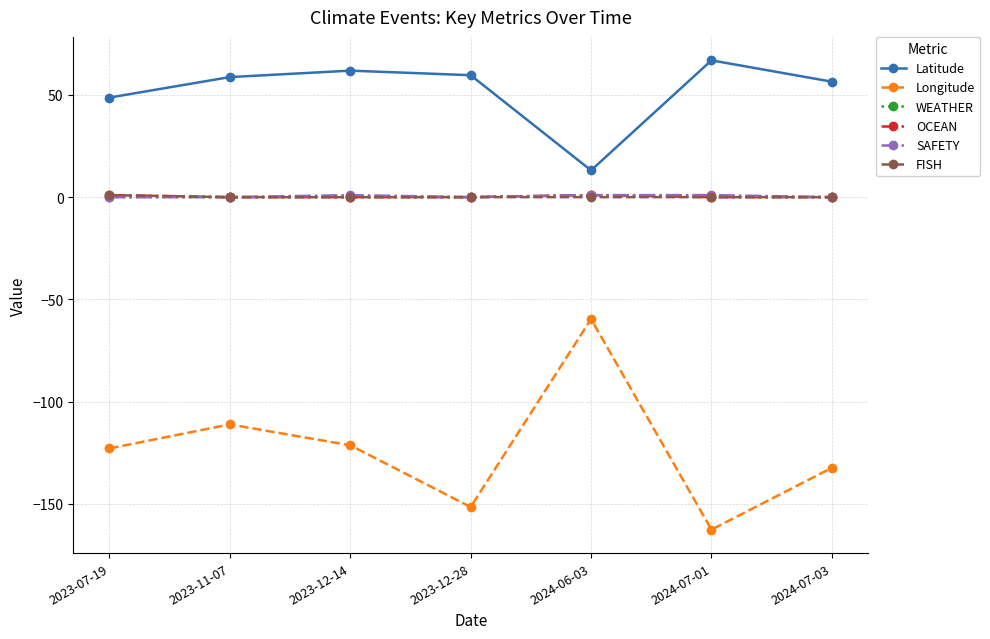

The Longitude series shows -49.0 at 2023-07-19. True or false?

False